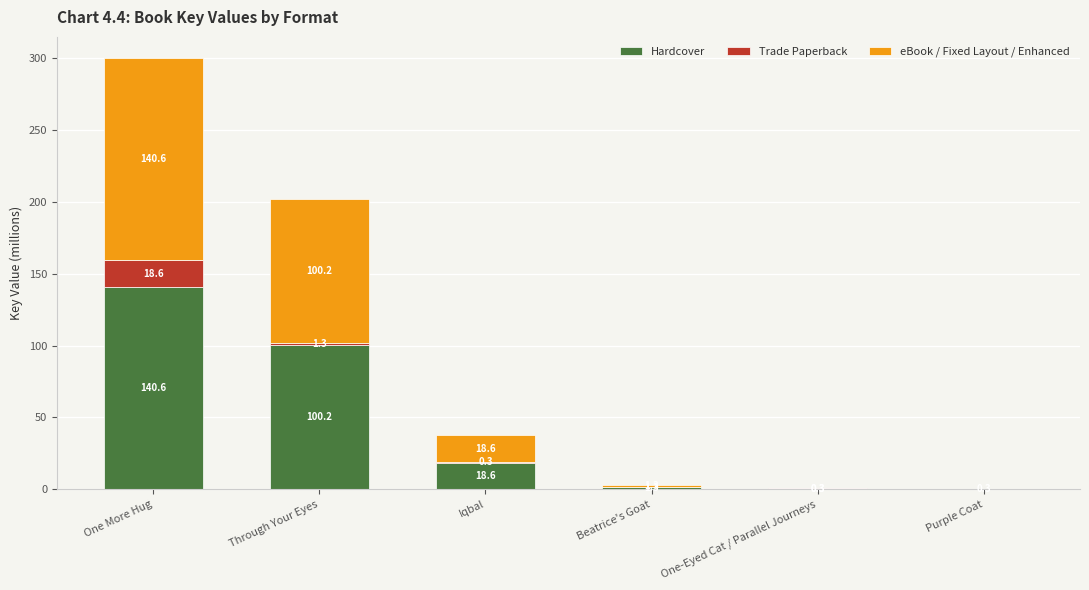

Reading right to left, what are the values for Hardcover?

Purple Coat=0.3	One-Eyed Cat / Parallel Journeys=0.3	Beatrice's Goat=1.3	Iqbal=18.6	Through Your Eyes=100.2	One More Hug=140.6